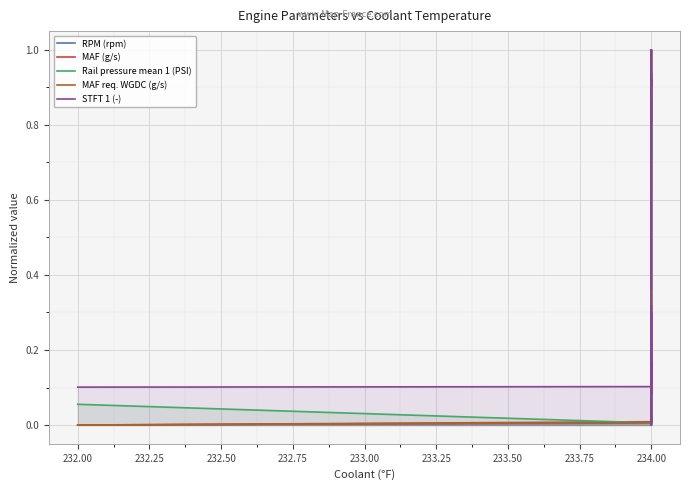

Which series has the largest total across all categories?

STFT 1 (-)